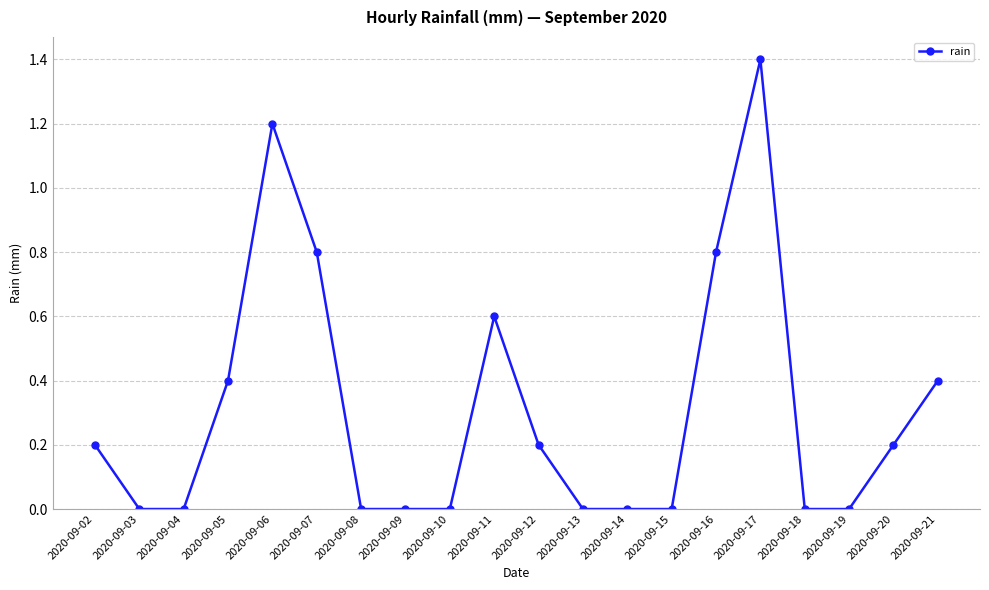

What is the average value?

0.3